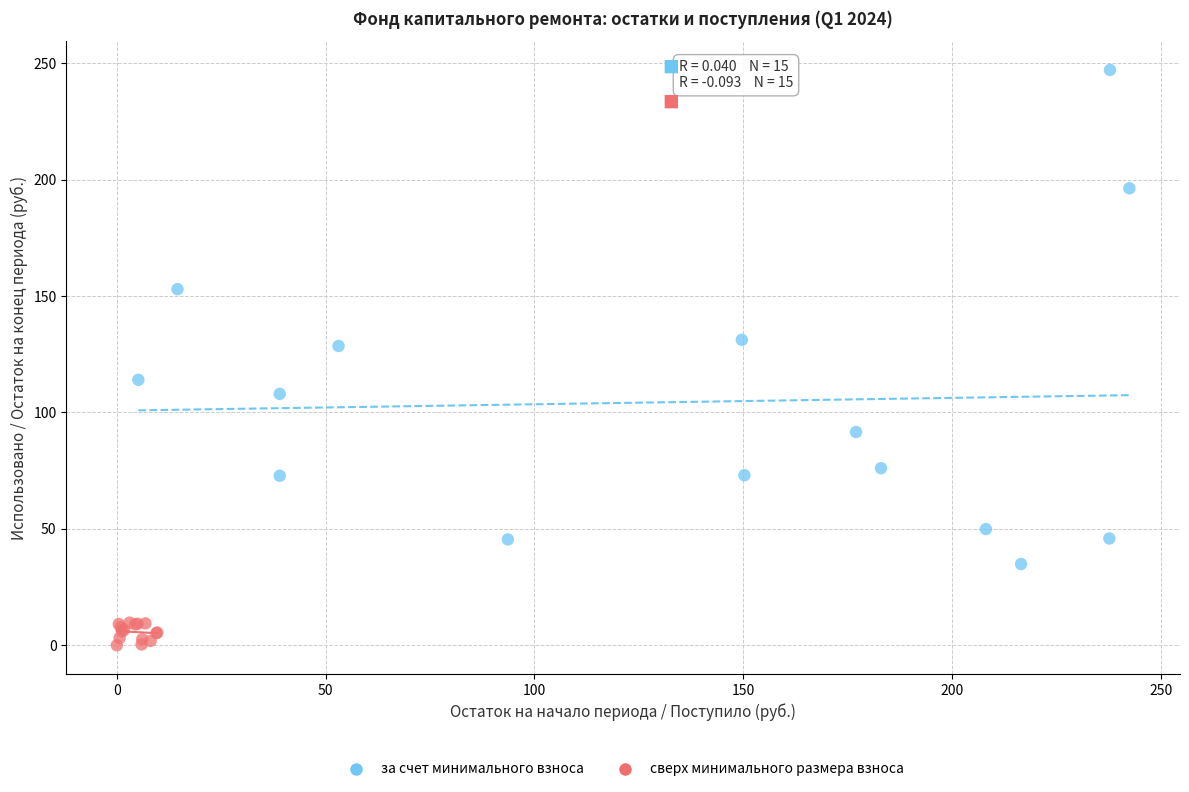

Which series contains the lowest Y value?

сверх минимального размера взноса